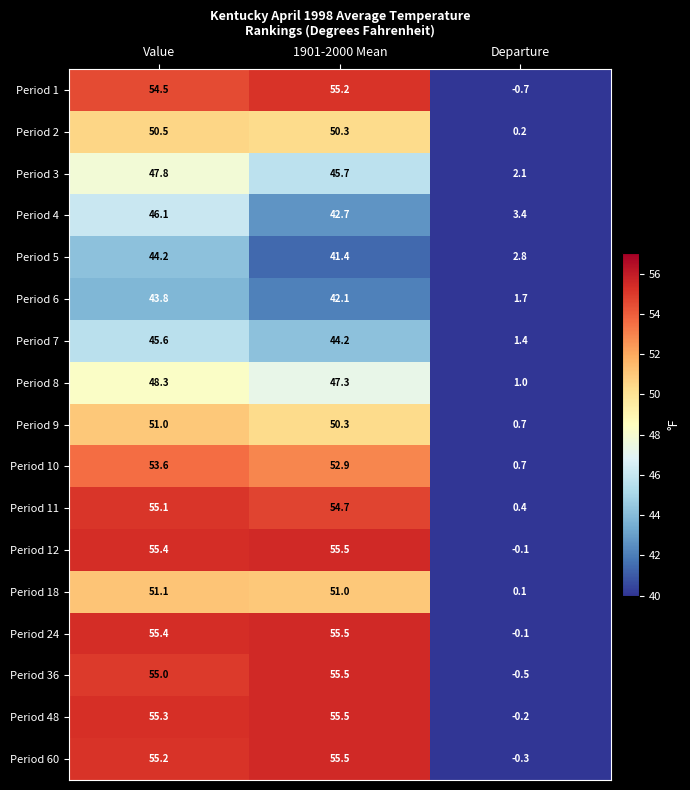

How many data points does each series have?

3